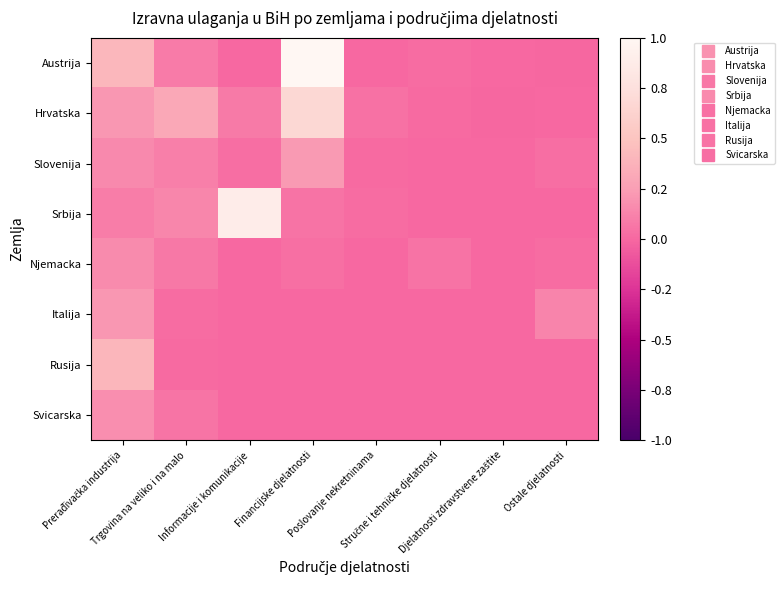

Between Djelatnosti zdravstvene zaštite and Prerađivačka industrija, which is larger?

Prerađivačka industrija